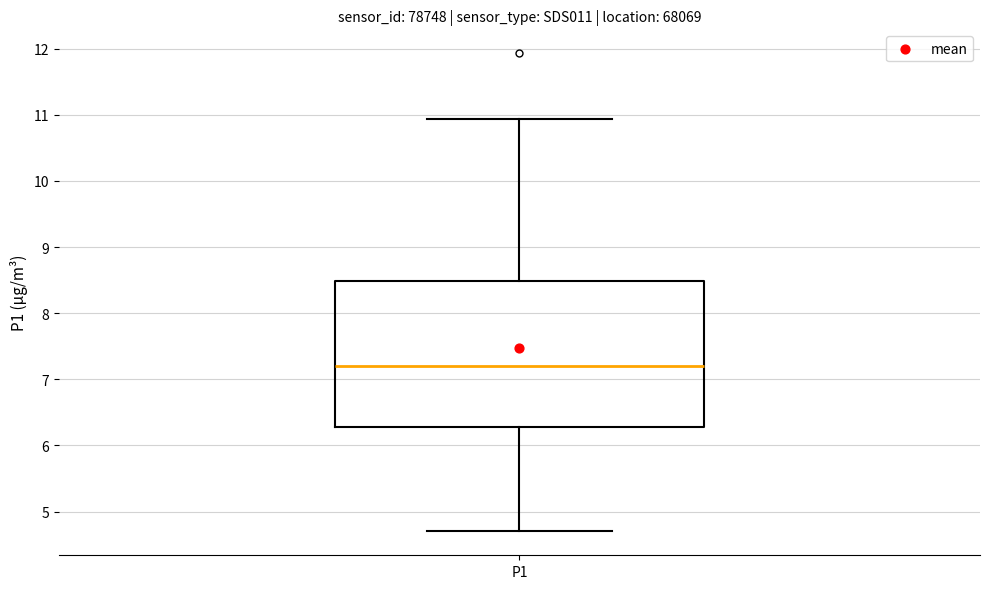

Where is the upper edge of the box for P1 on the y-axis? The values are not printed on the chart, so give them approximately, as read against the axis.

8.5